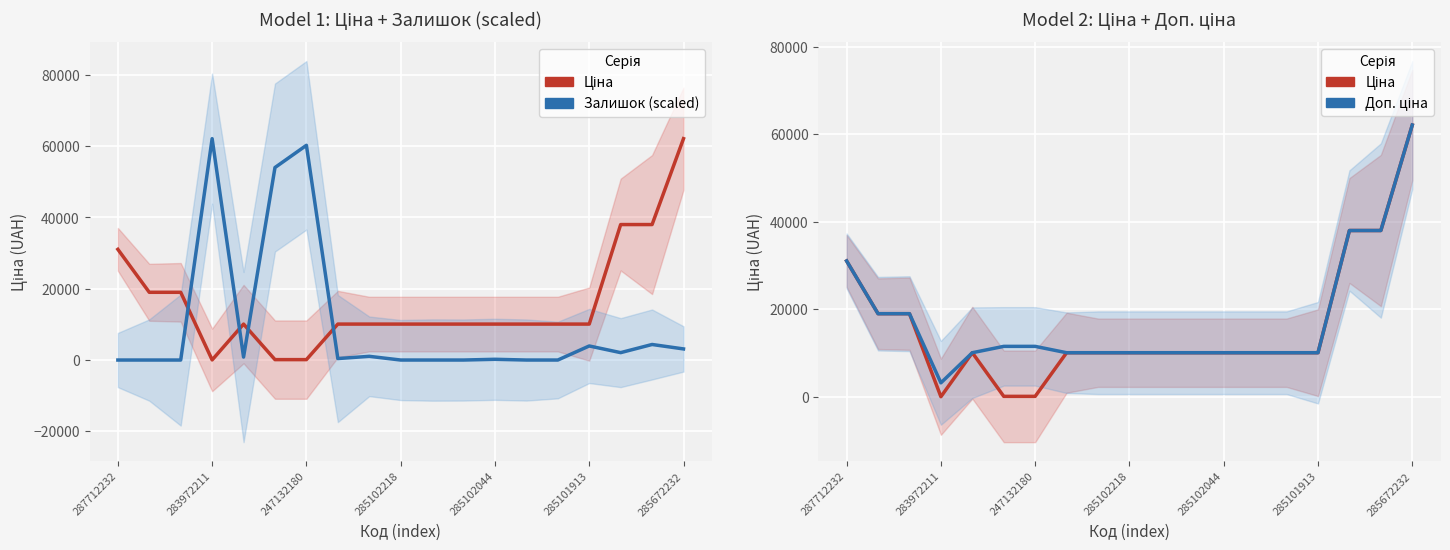

What is the greatest value displayed?

62116.9